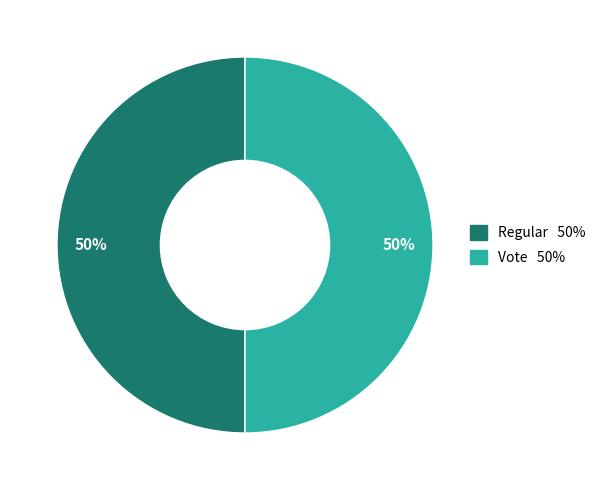

True or false: Vote accounts for 35% of the total.

False